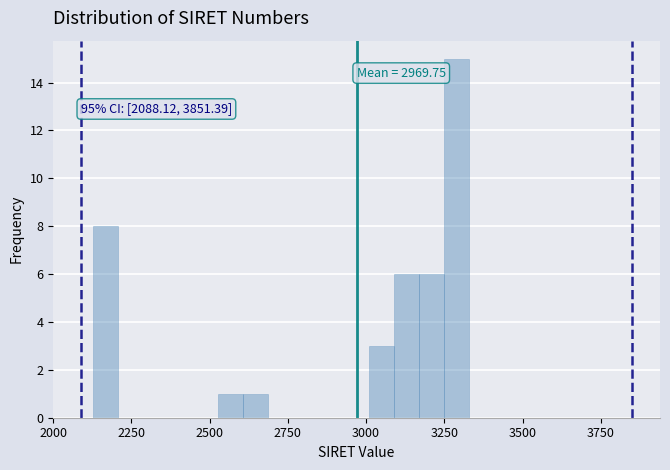

Read against the x-axis, roughly where is the centre of the tallest bar?

3300